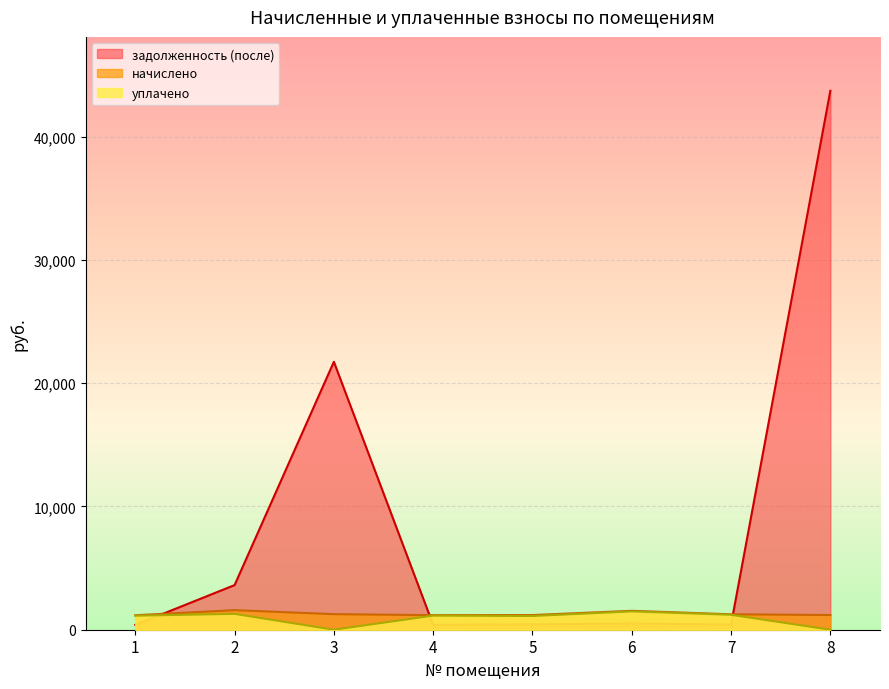

At which category does начислено reach its first local valley?

4